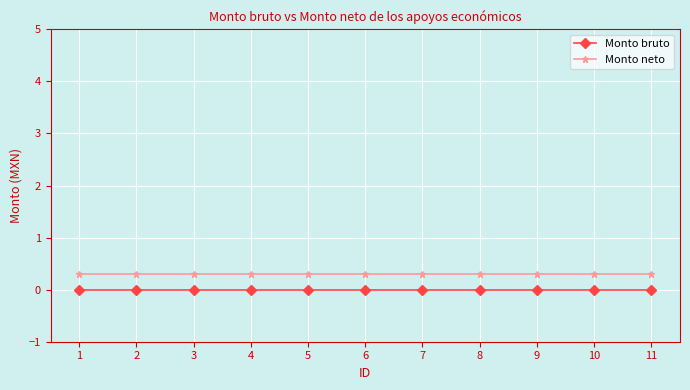

At which label does Monto neto reach its minimum?

1